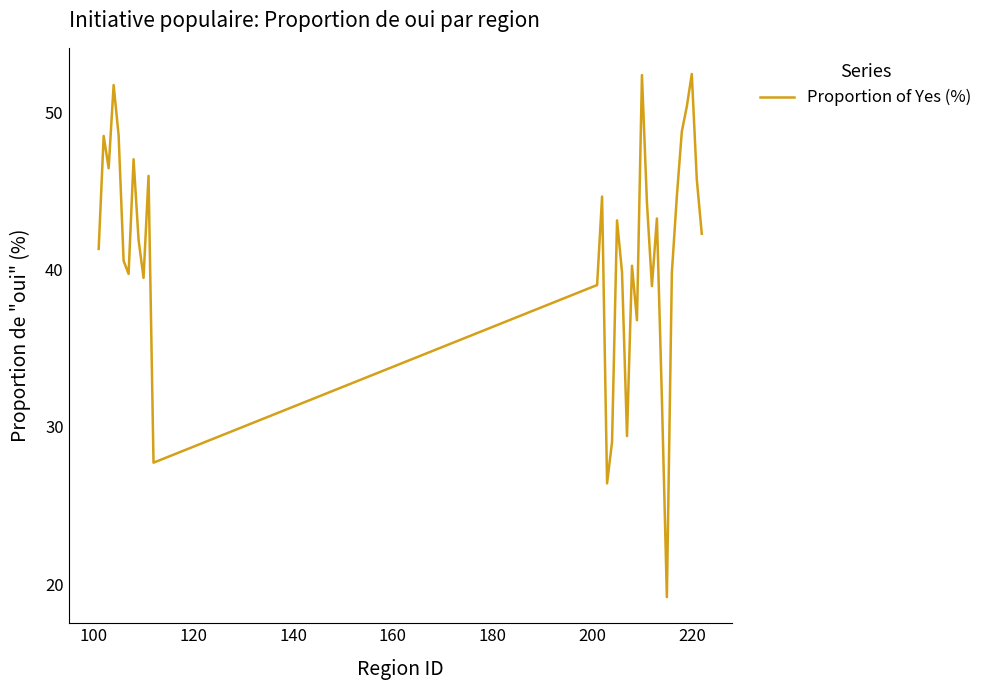

Does the chart display data point markers on the line(s)?

No